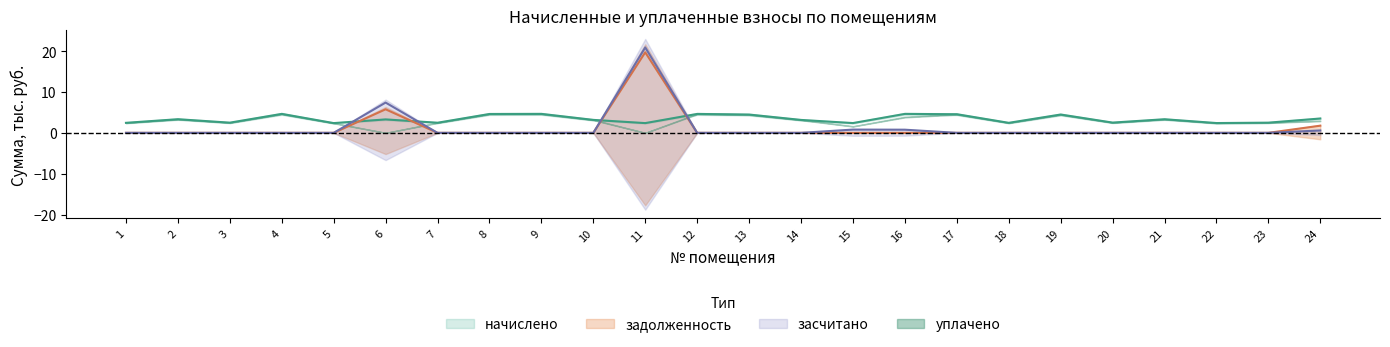

What is the sum of all начислено values?

80.9